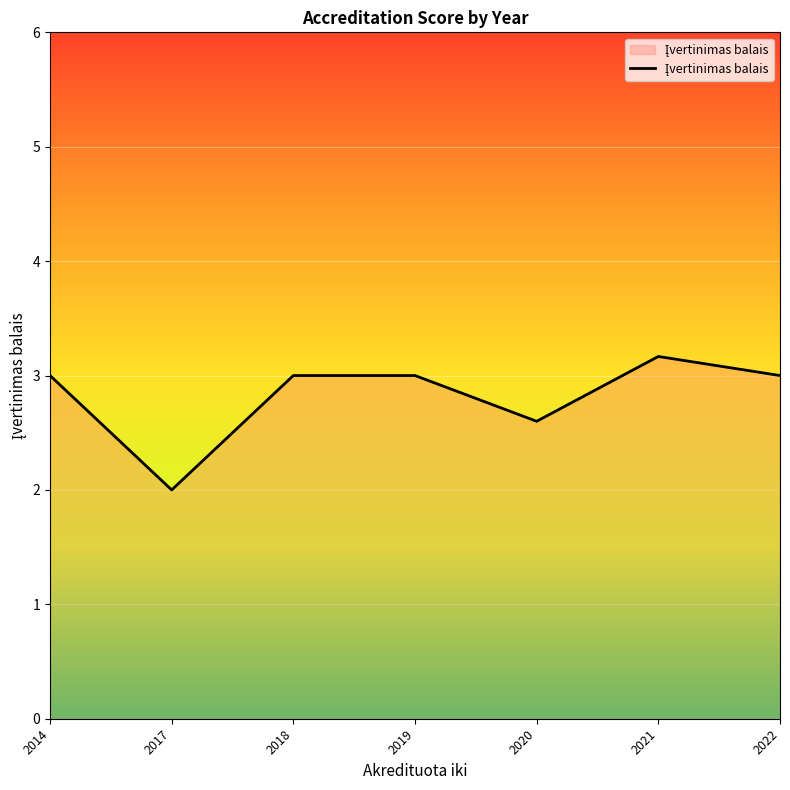

How many lines are shown in the chart?

1